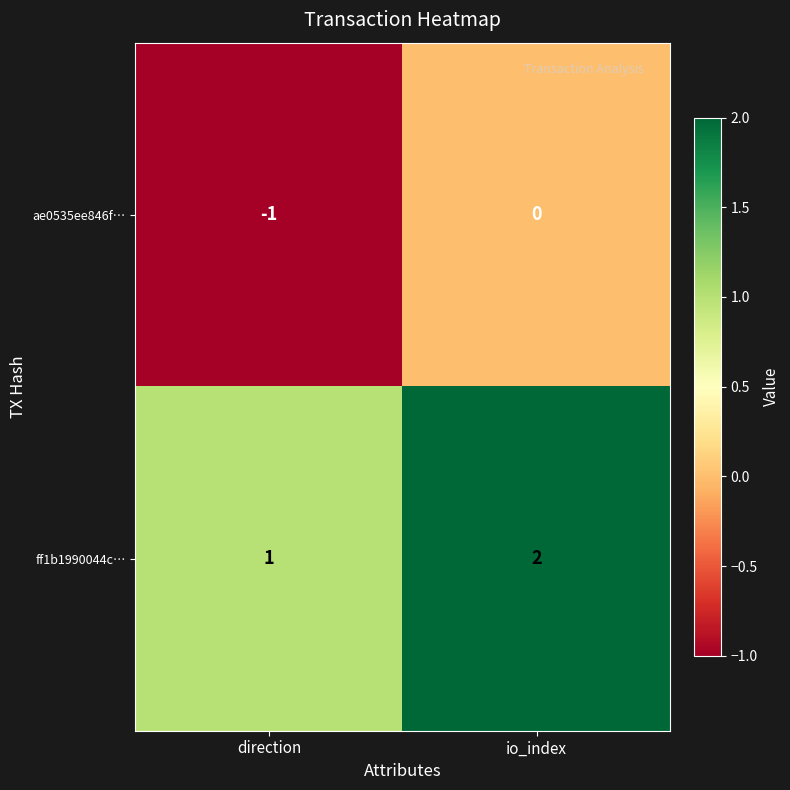

Reading left to right, what are all the values shown in this chart?

ae0535ee846f…: -1	0
ff1b1990044c…: 1	2